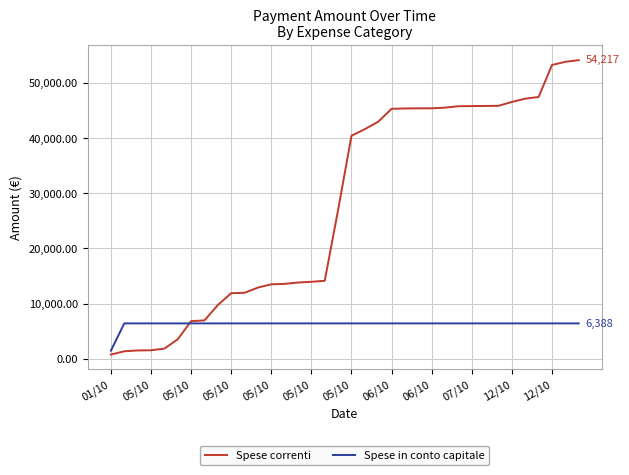

Which series has the largest range (max minus min)?

Spese correnti